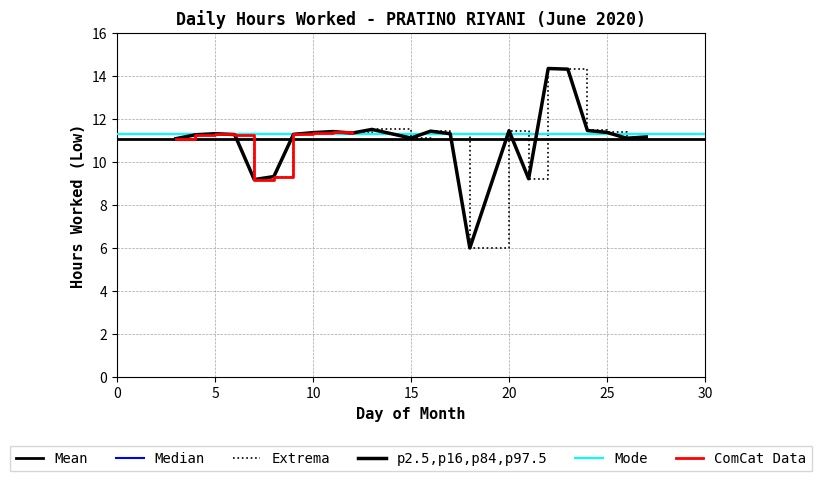

List the labels in order of value, smallest first.

18, 7, 21, 8, 3, 26, 15, 27, 4, 6, 9, 5, 17, 12, 10, 25, 11, 16, 20, 24, 13, 23, 22